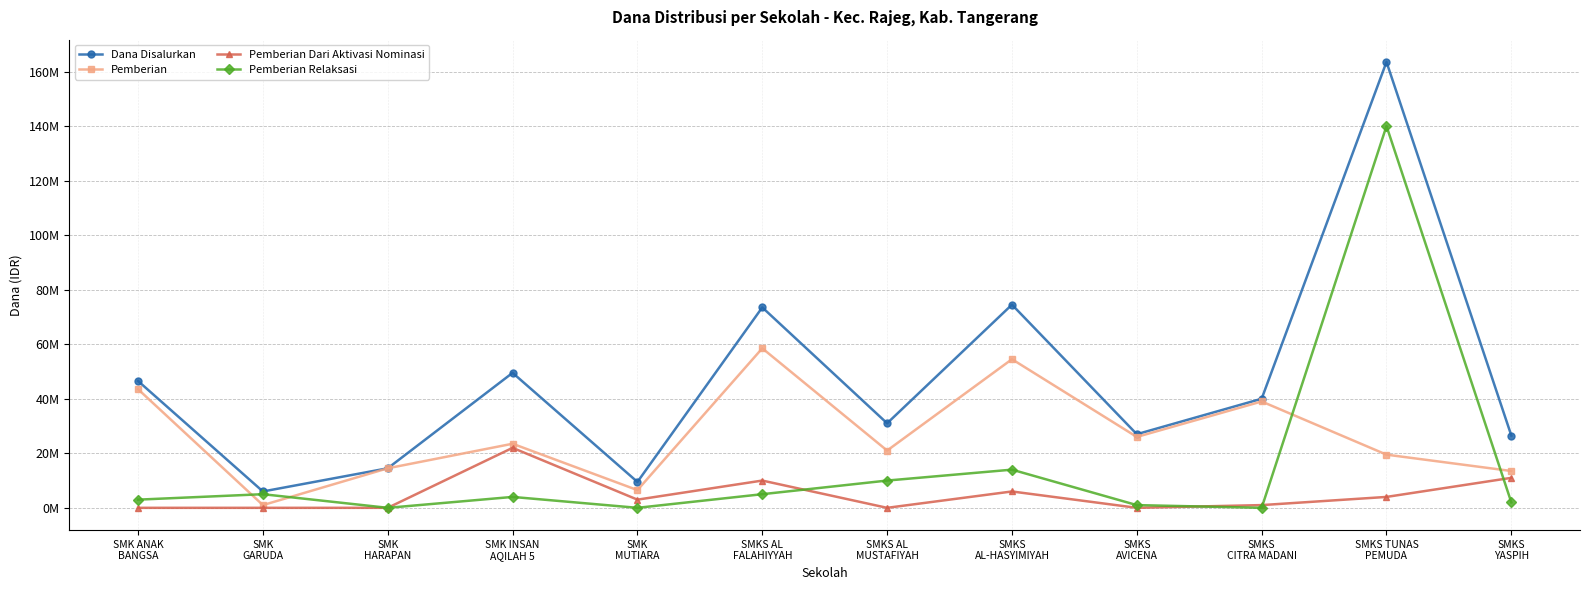

What are all the series names shown in the legend?

Dana Disalurkan, Pemberian, Pemberian Dari Aktivasi Nominasi, Pemberian Relaksasi